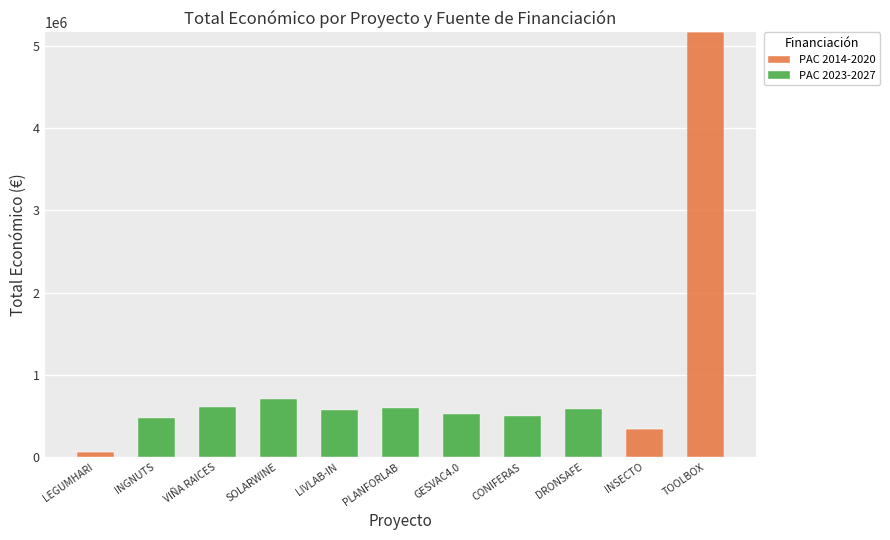

Which category has the highest value in the PAC 2014-2020 series?

TOOLBOX